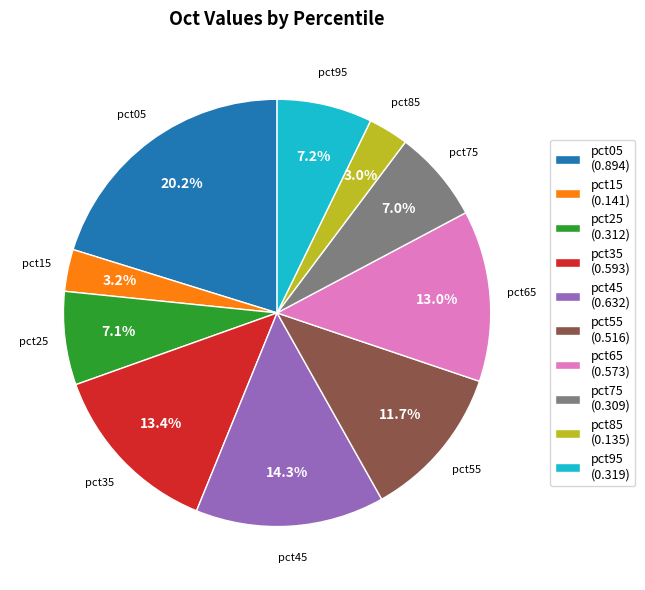

Which has a higher value, pct55 (0.516) or pct25 (0.312)?

pct55 (0.516)